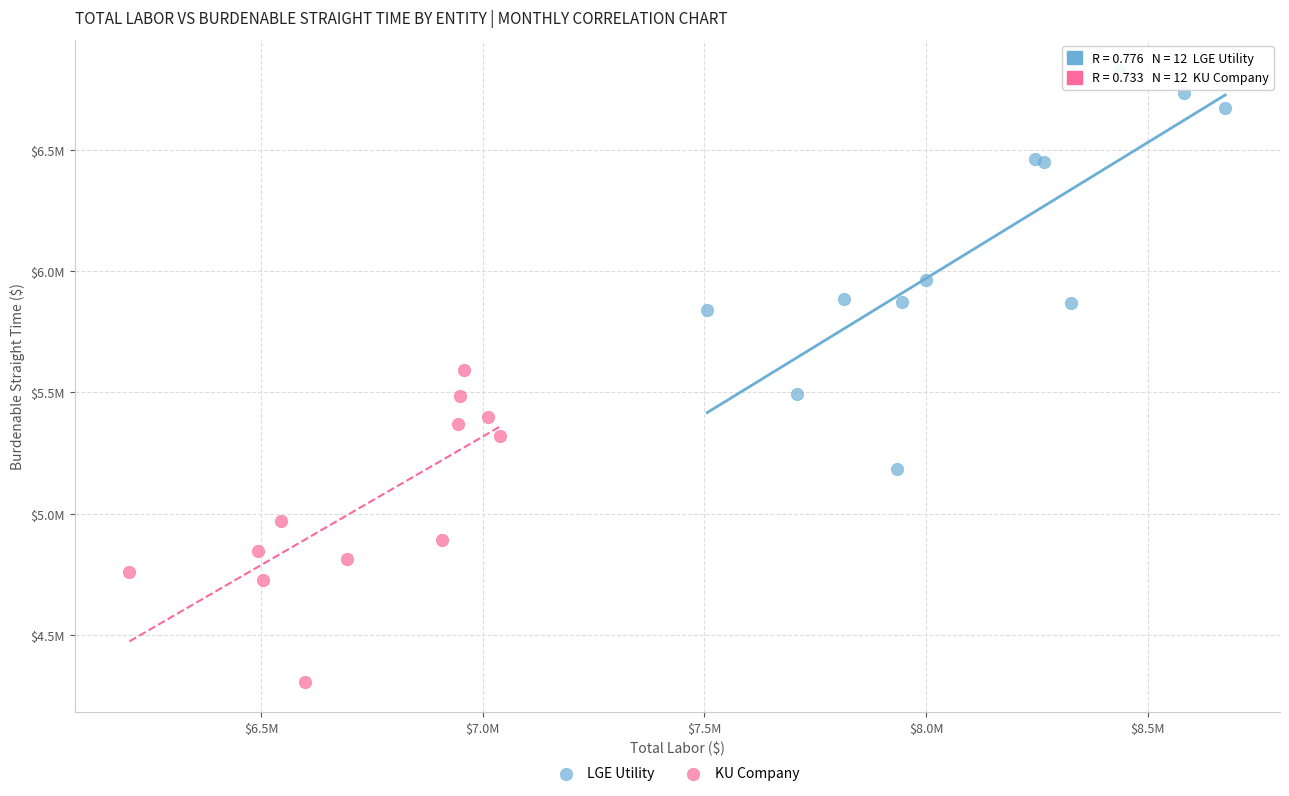

Which series reaches the maximum Y coordinate?

LGE Utility